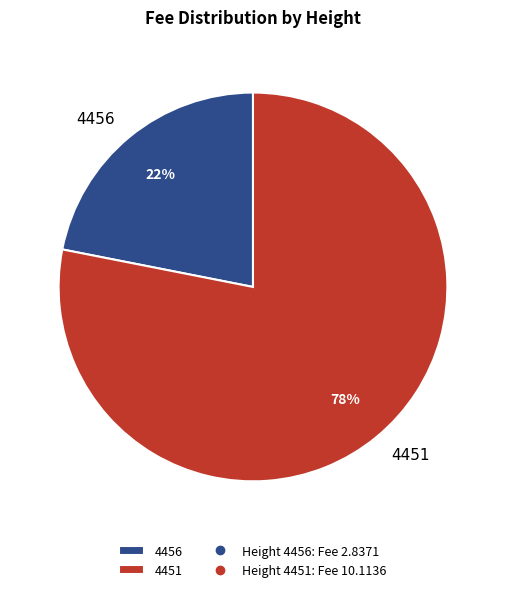

Do 4456 and 4451 together represent more than half of the pie?

Yes